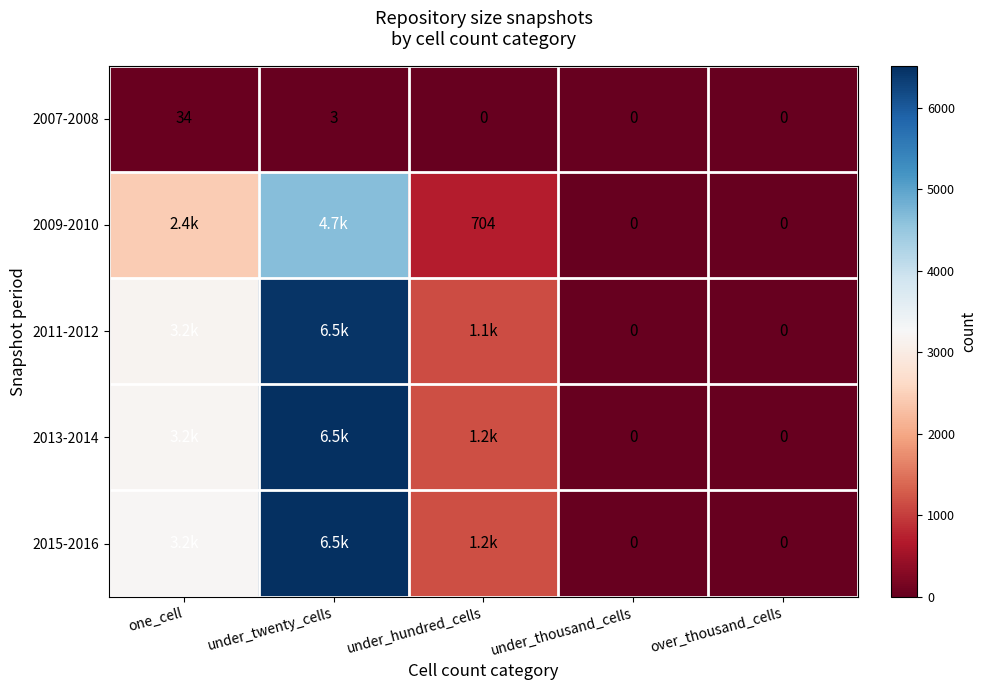

Is it true that 2007-2008 equals 0 at over_thousand_cells?

True